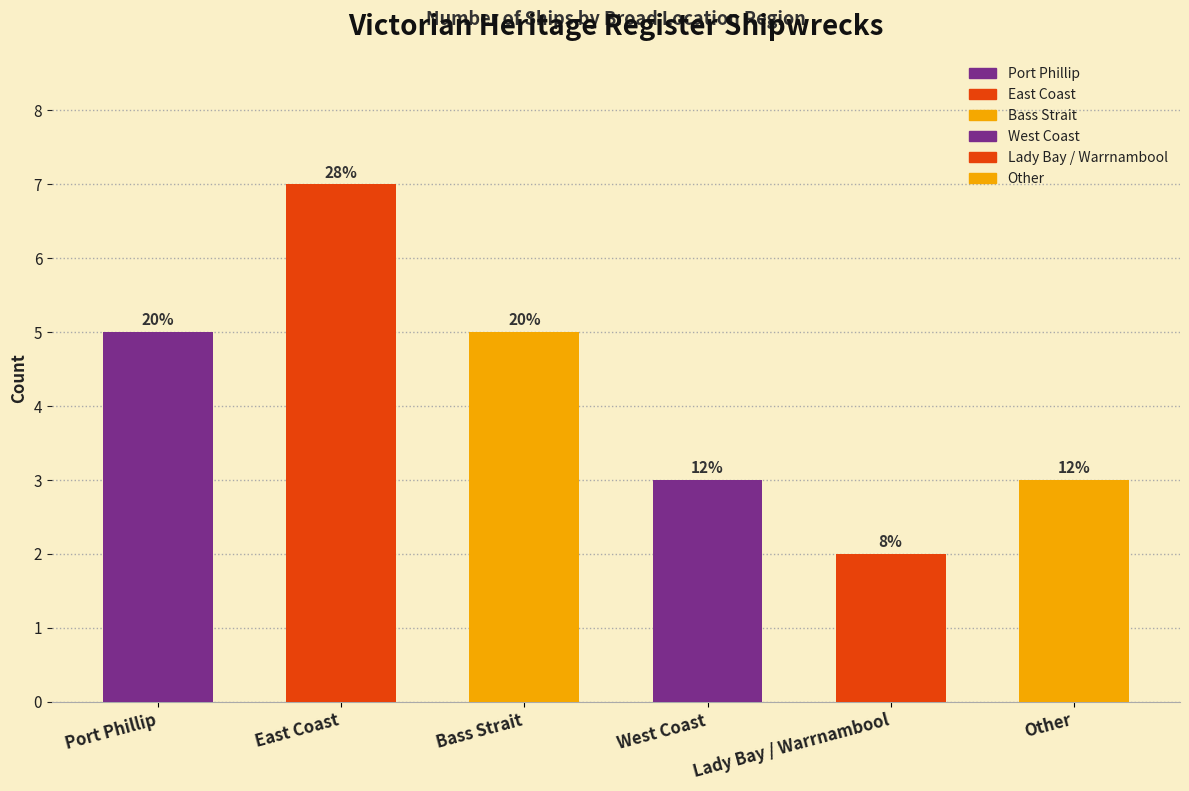

What is the value of the 3rd bar from the left?

5